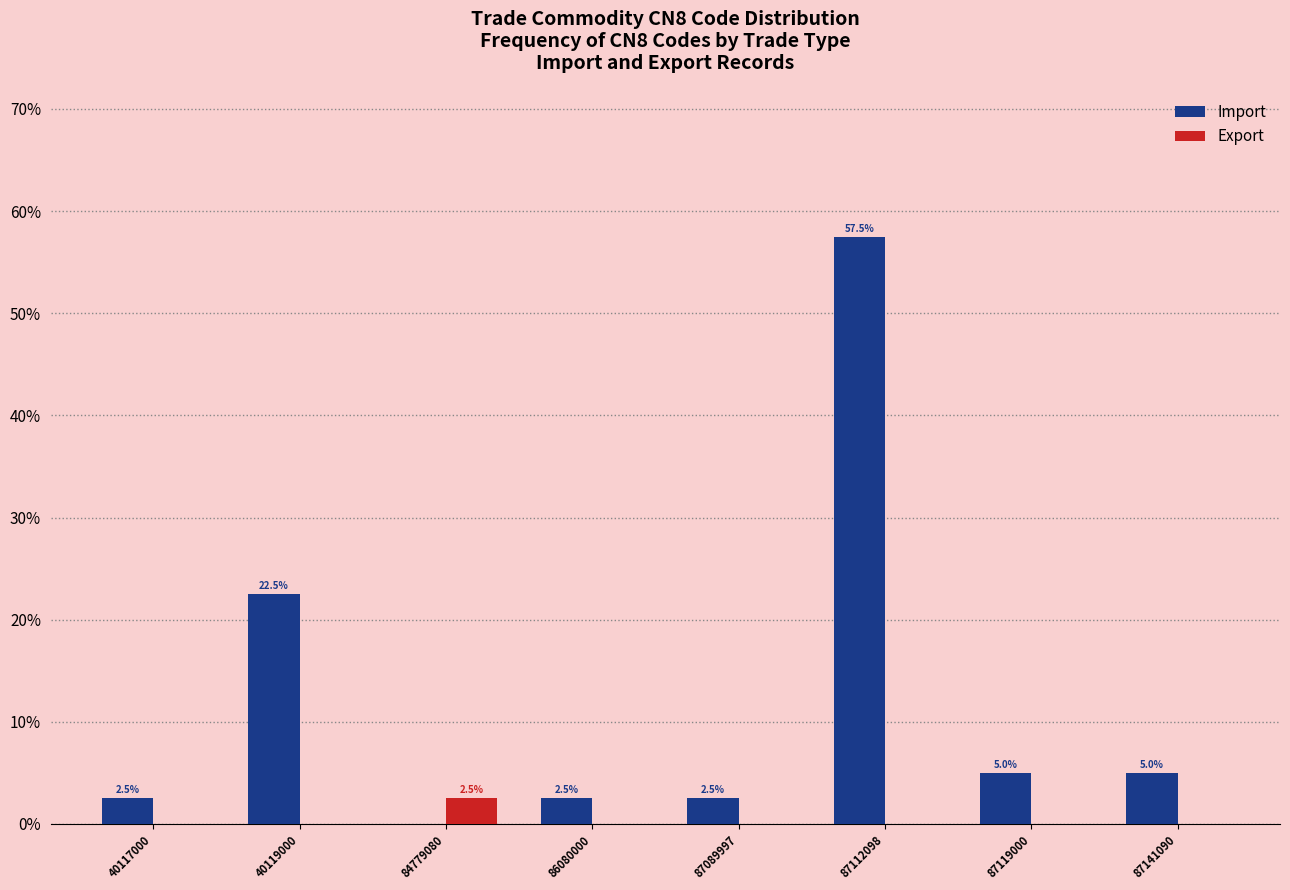

Reading left to right, list all the values displayed in this chart.

Import: 40117000=2.5	40119000=22.5	84779080=0.0	86080000=2.5	87089997=2.5	87112098=57.5	87119000=5.0	87141090=5.0
Export: 40117000=0.0	40119000=0.0	84779080=2.5	86080000=0.0	87089997=0.0	87112098=0.0	87119000=0.0	87141090=0.0